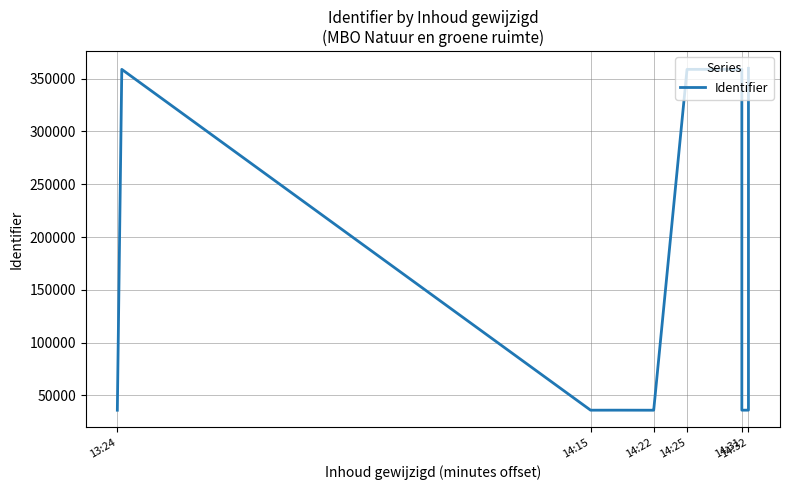

What is the sum of all values?

2047596